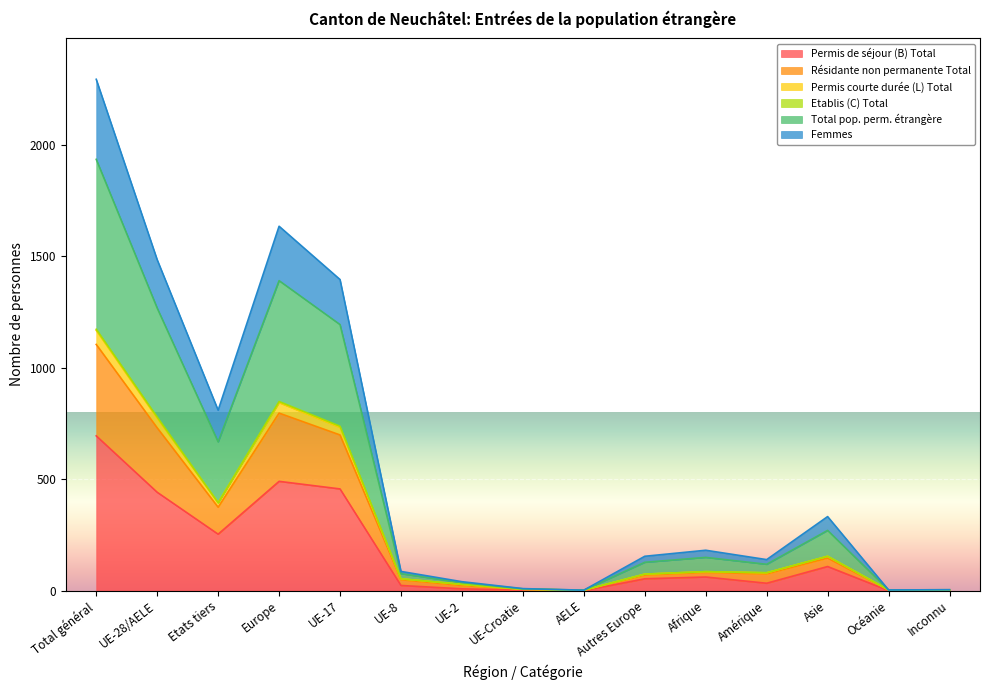

What position from the right is Europe?

12